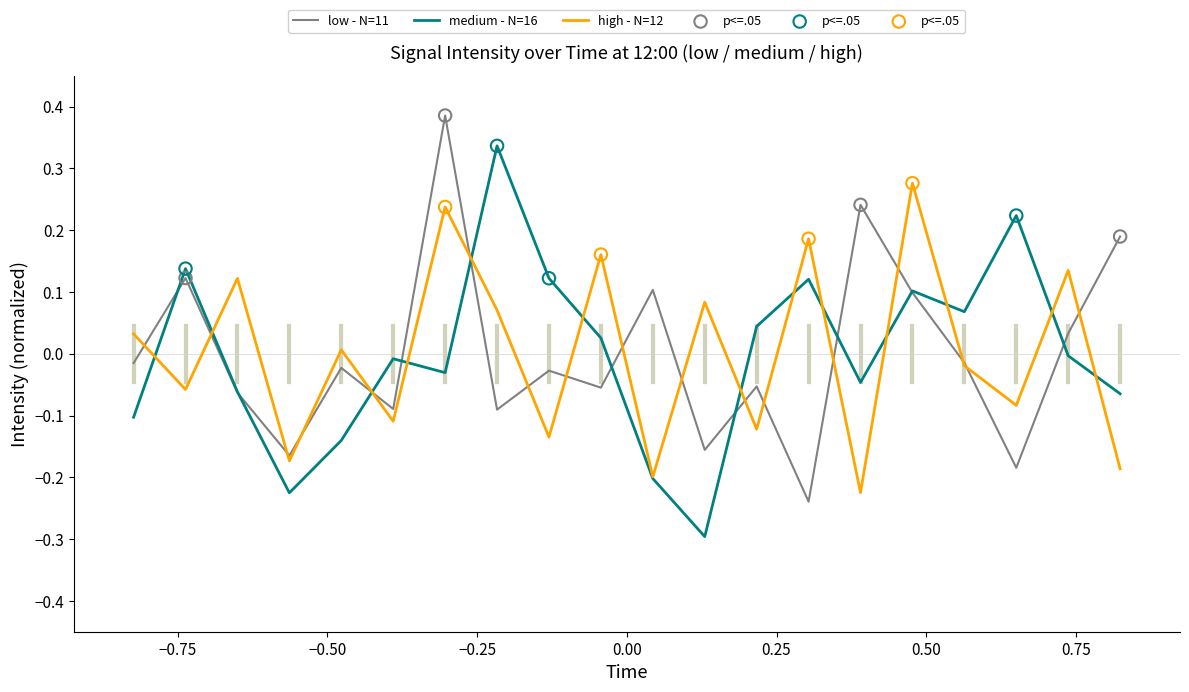

What is the smallest value displayed?

-0.3